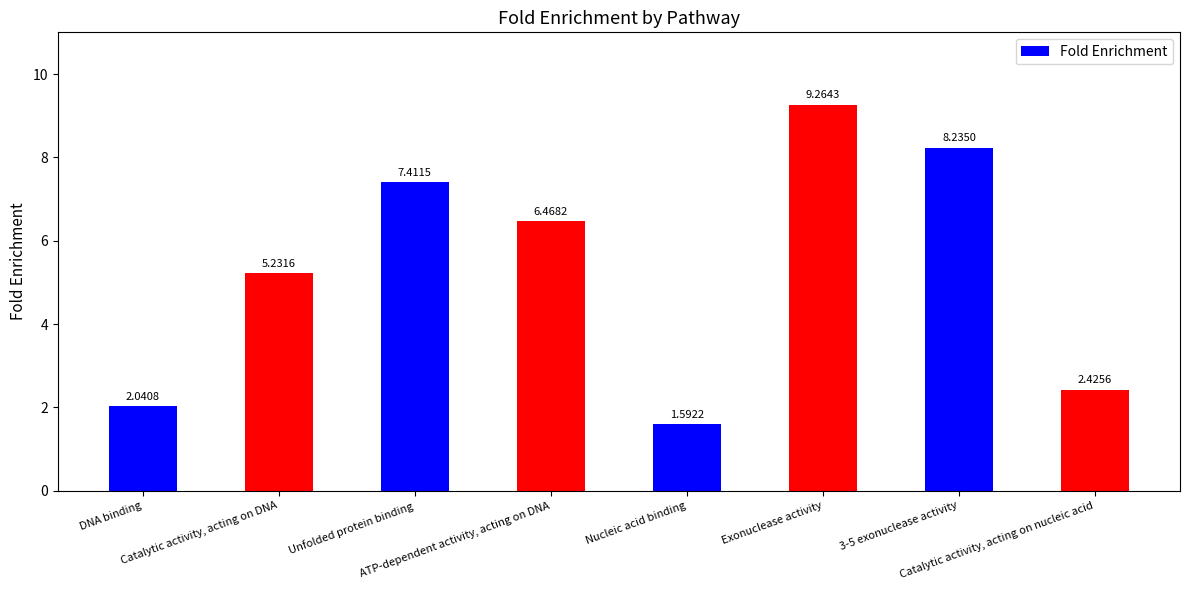

What is the difference between the maximum and second lowest values?

7.2